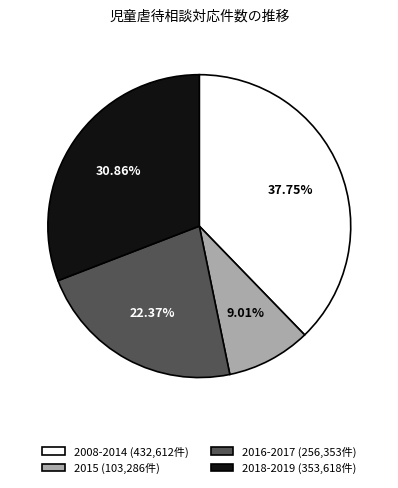

Does 2008-2014 (432,612件) represent more than half of the total?

No